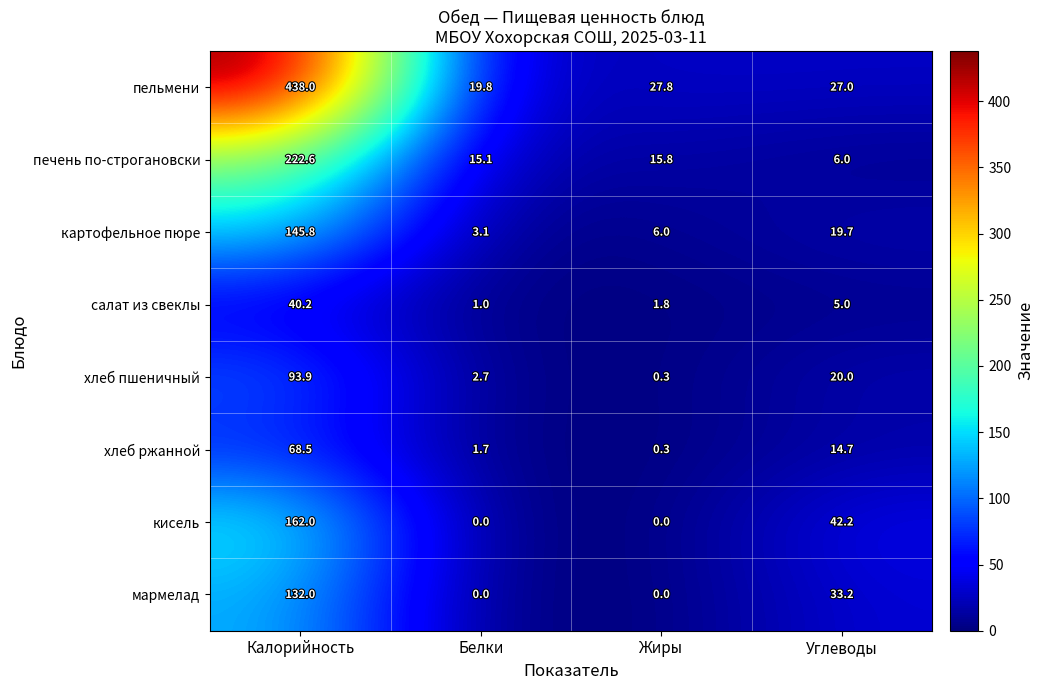

Between Белки and Жиры, which series saw the biggest shift?

пельмени